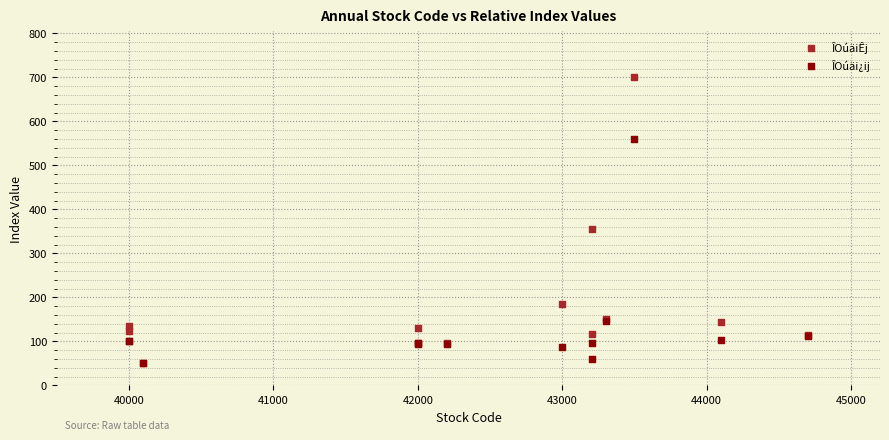

Which series has the largest Y range (max minus min)?

ÎOúäiÊj